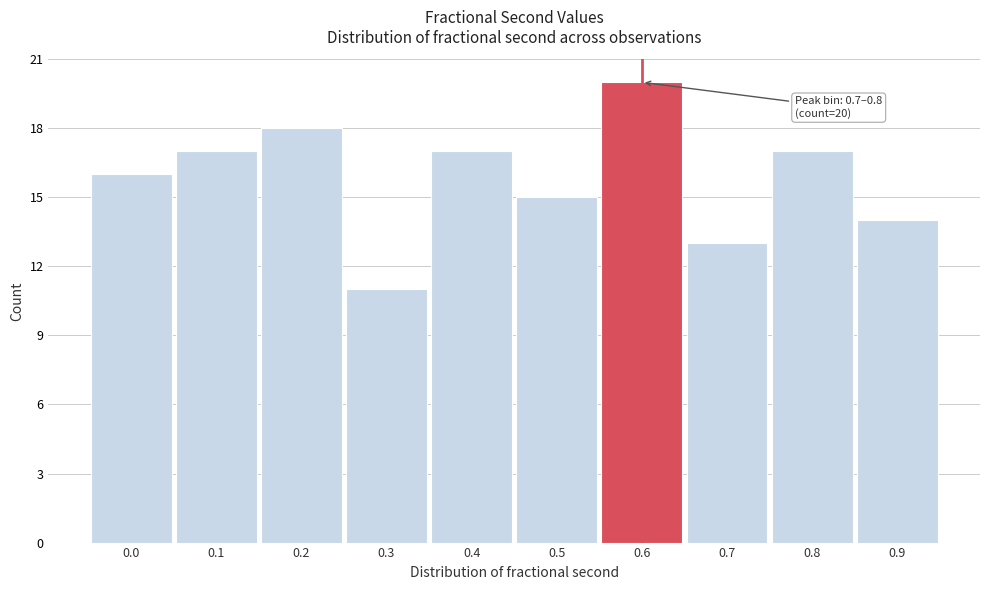

Reading right to left, what are all the values shown in this chart?

14	17	13	20	15	17	11	18	17	16